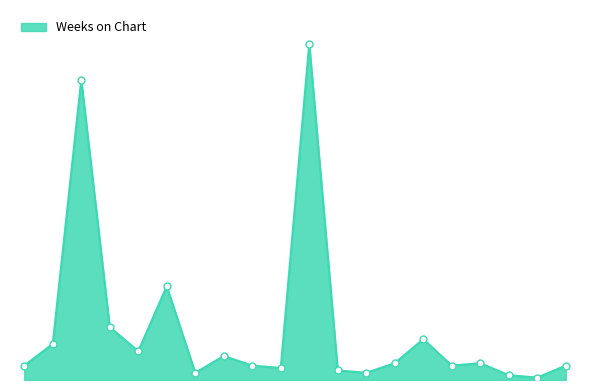

What is the difference between the second highest and second lowest values?

123